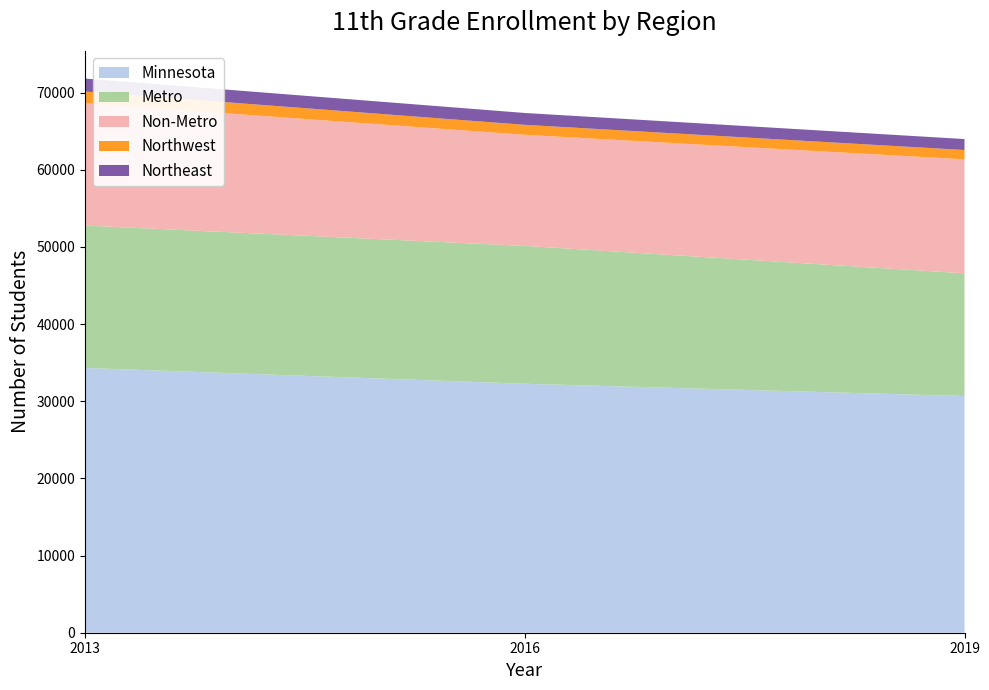

Reading left to right, what are all the values shown in this chart?

Minnesota: 2013=34320	2016=32269	2019=30678
Metro: 2013=18452	2016=17868	2019=15907
Non-Metro: 2013=15868	2016=14401	2019=14771
Northwest: 2013=1504	2016=1291	2019=1208
Northeast: 2013=1683	2016=1536	2019=1421